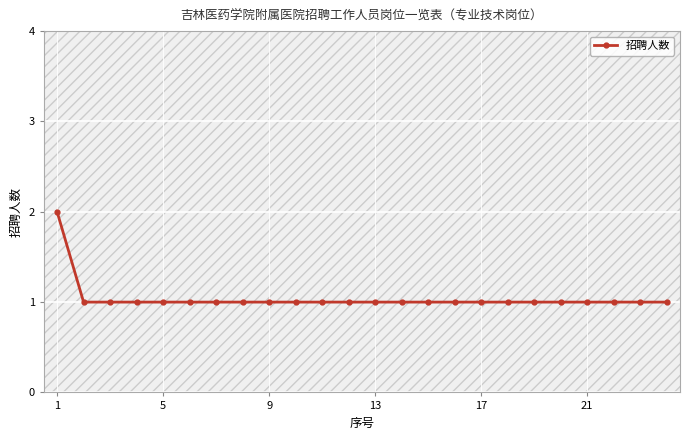

What is the sum of all values?

25